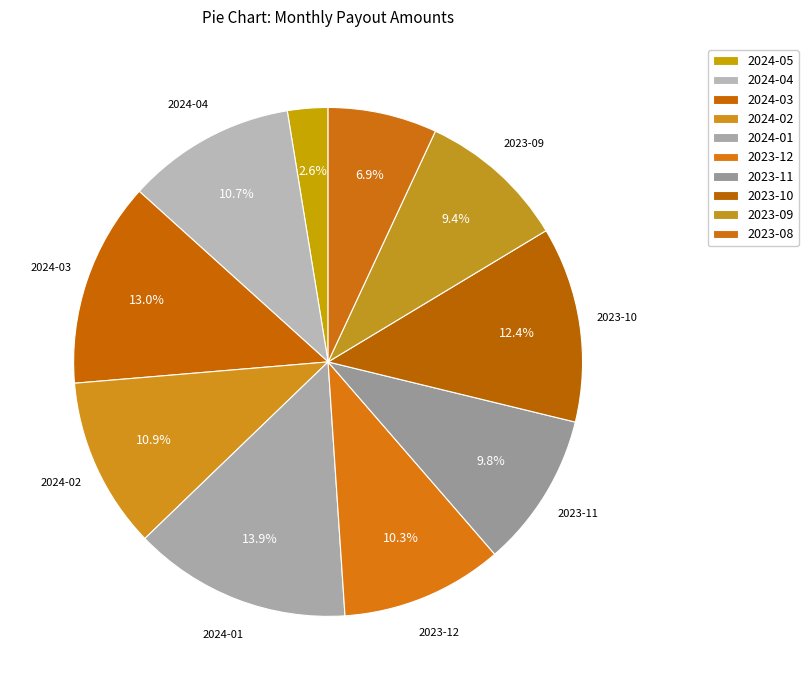

Is 2023-12 the majority of the pie?

No